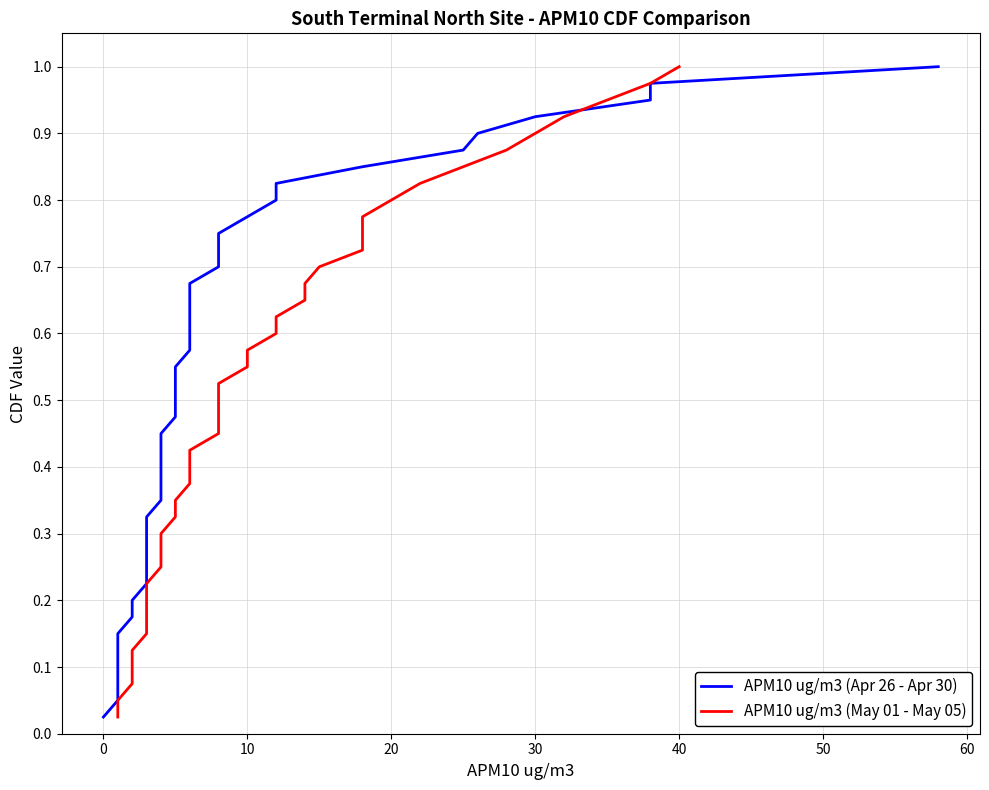

Which series has the largest total across all categories?

APM10 ug/m3 (Apr 26 - Apr 30)